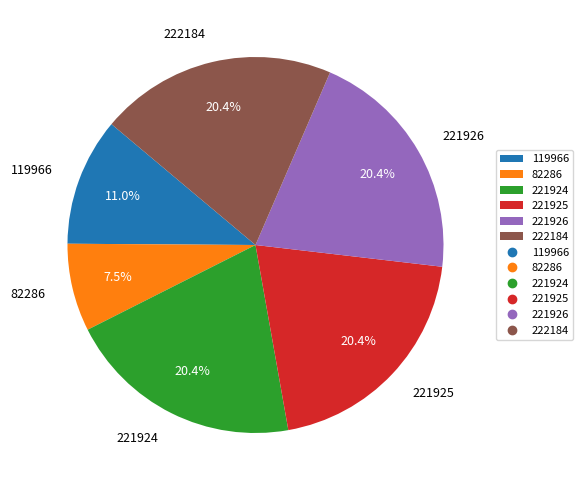

Approximately how many times larger is the value at 82286 compared to 119966?

0.7